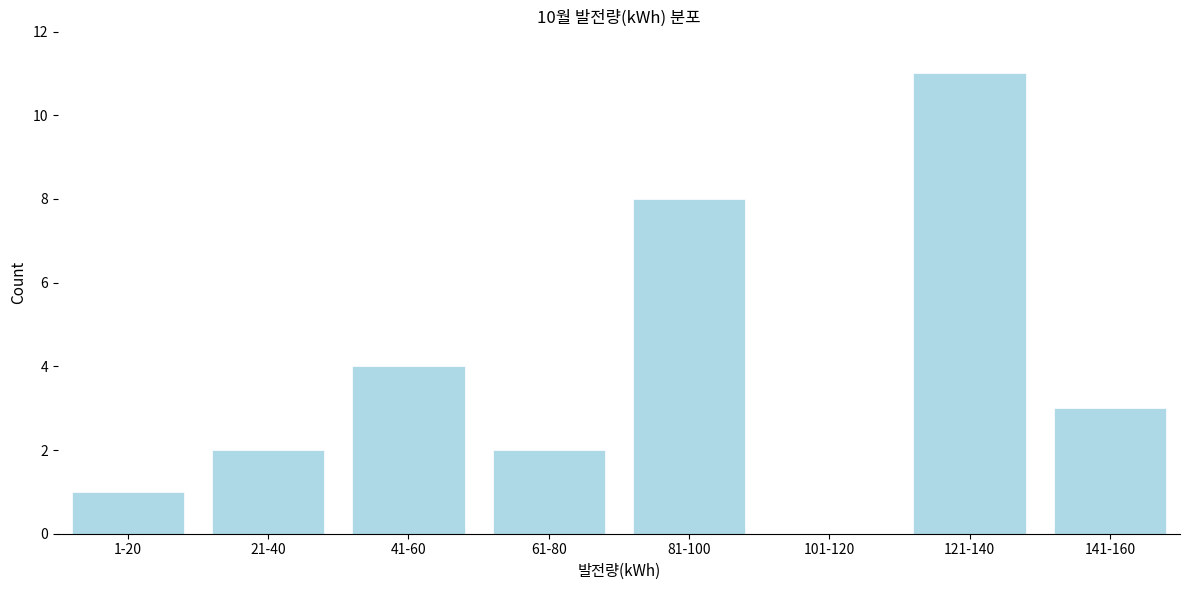

Reading left to right, transcribe all the data shown in this chart.

1-20=1	21-40=2	41-60=4	61-80=2	81-100=8	101-120=0	121-140=11	141-160=3